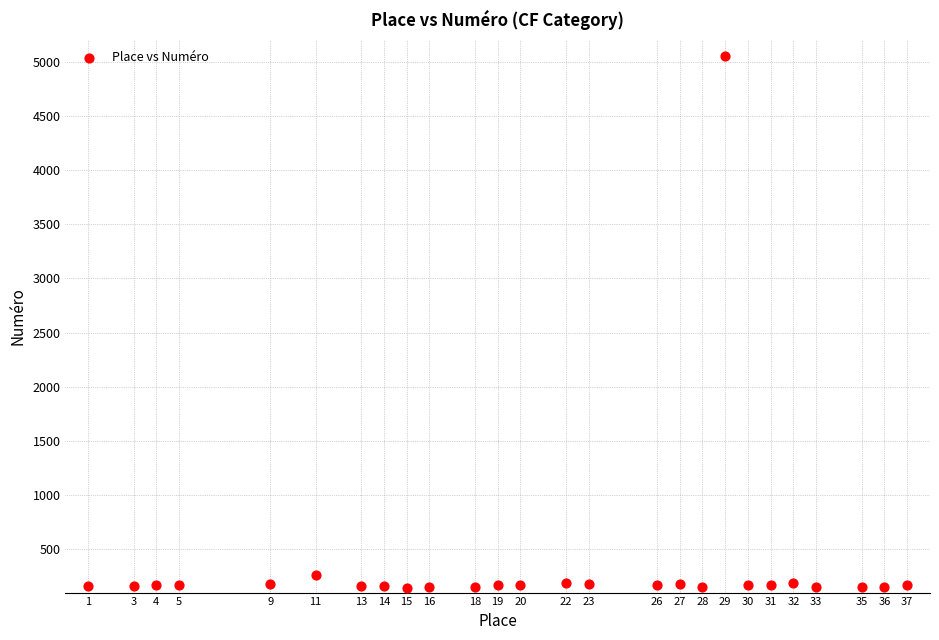

What Y value in the scatter plot is closest to 2600?

261